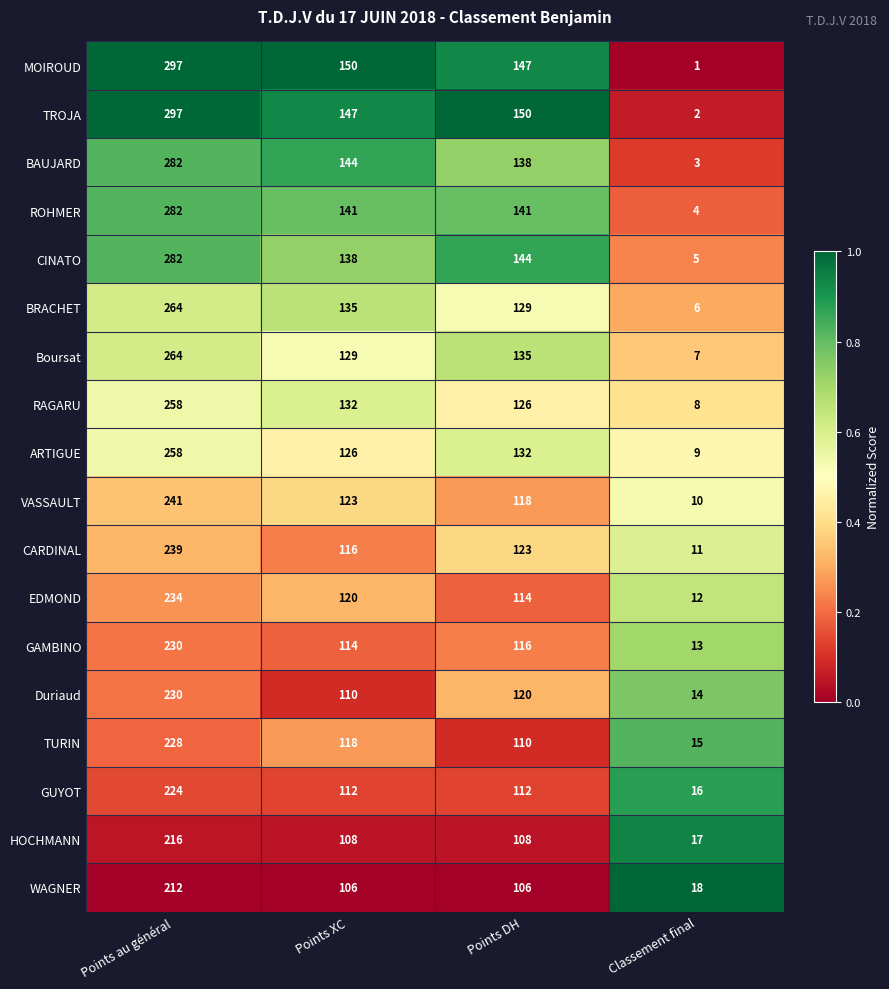

The WAGNER series shows 355 at Points au général. True or false?

False